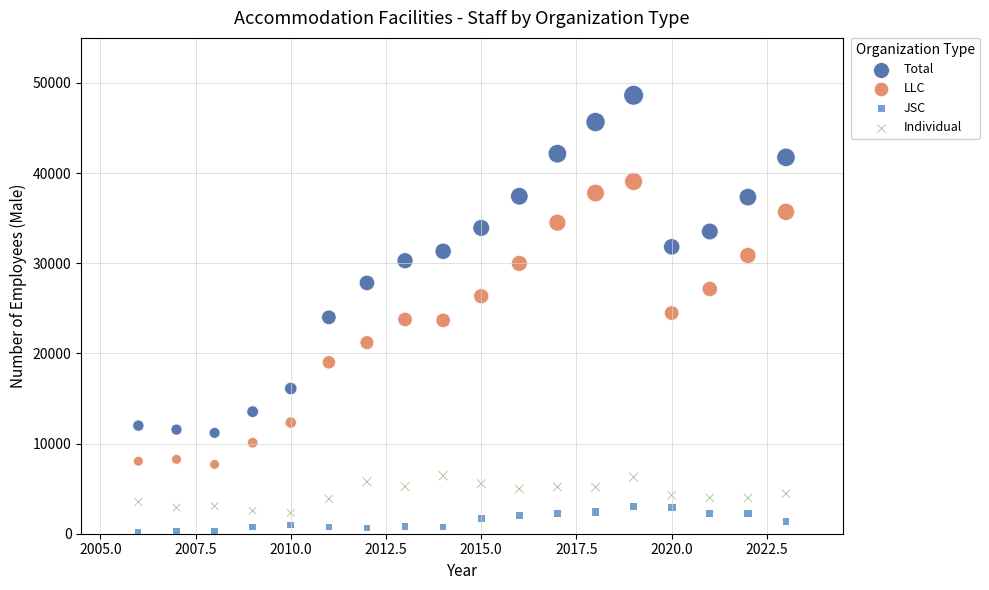

Across all data points, what is the range of Y values (max minus min)?

48407.0